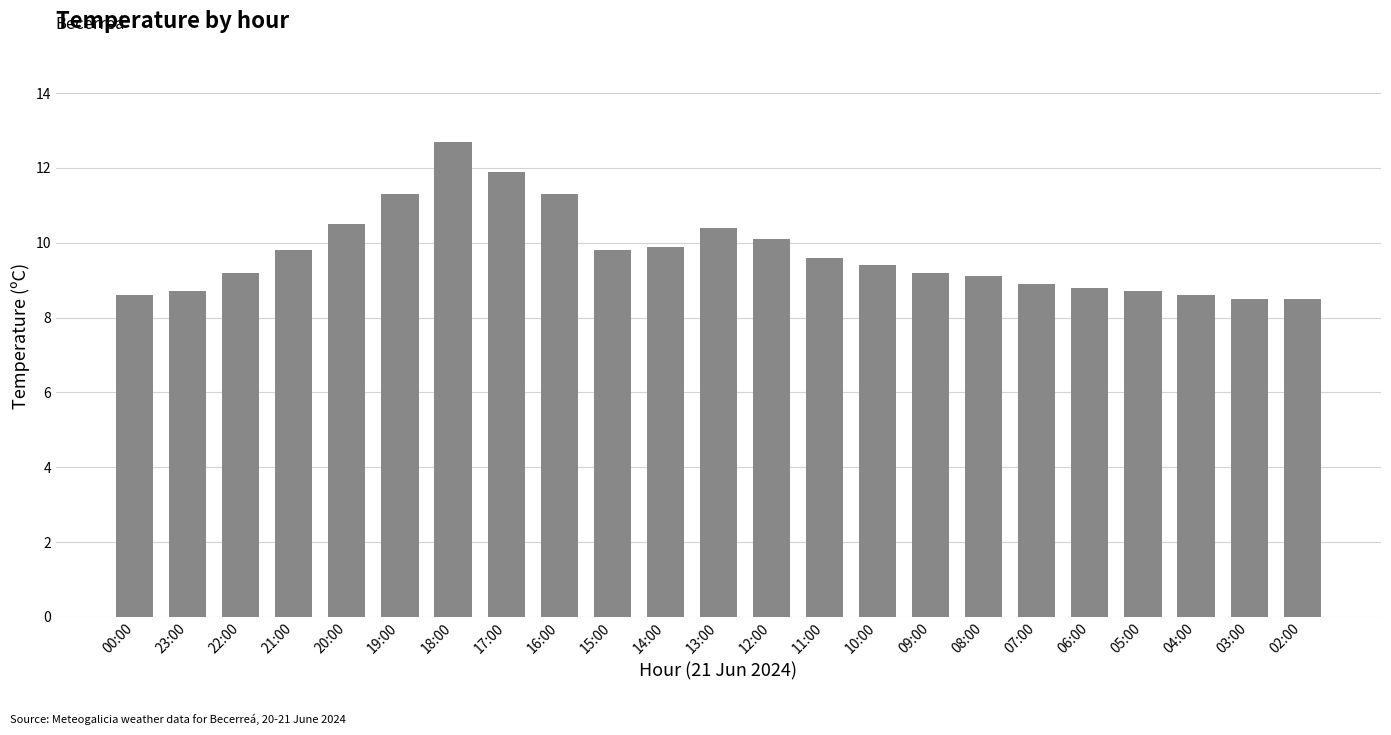

What is the difference between the values at 05:00 and 00:00?

0.1